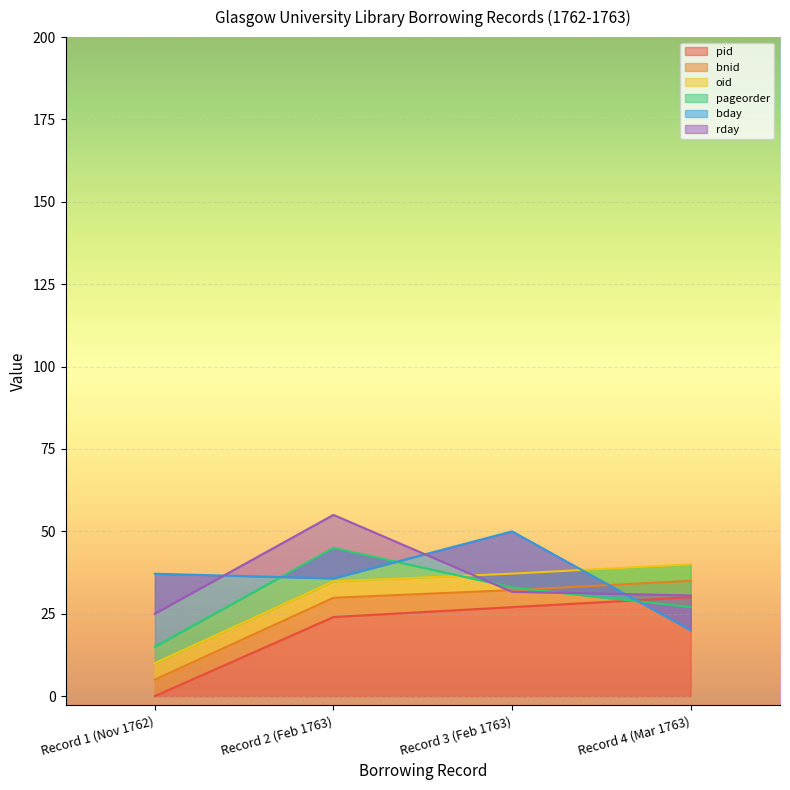

What is the label of the 4th point from the left?

Record 4 (Mar 1763)